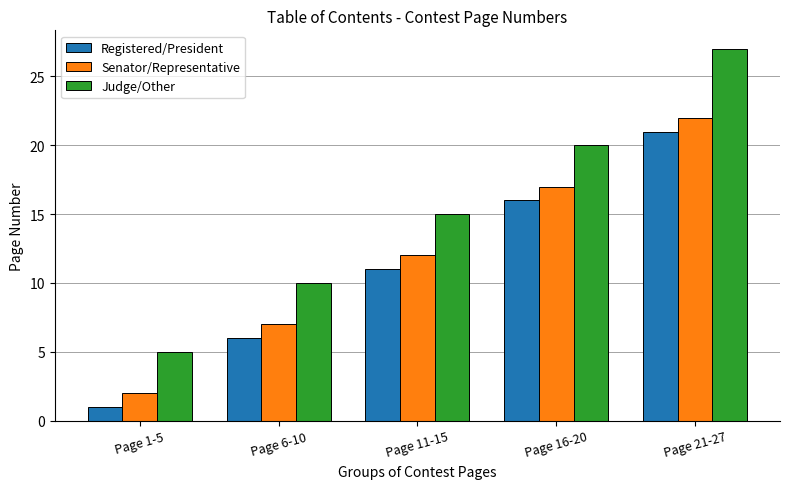

What is the sum of the Senator/Representative values at Page 21-27 and Page 6-10?

29